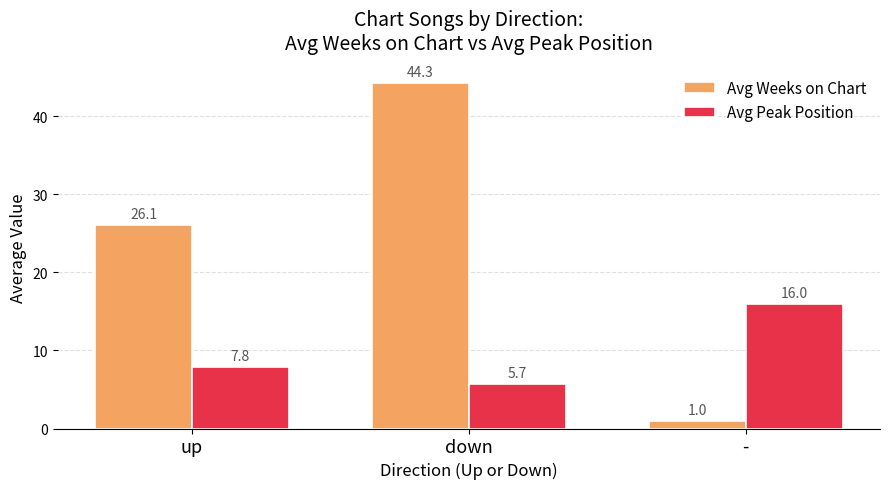

Which series has the widest spread of values?

Avg Weeks on Chart